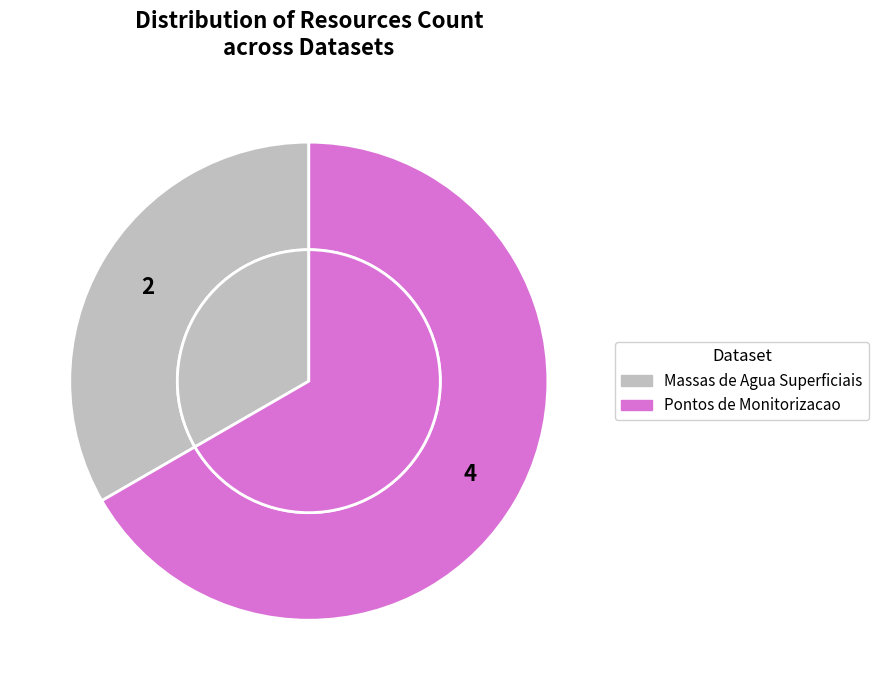

To the nearest percent, what is the combined percentage of Pontos de Monitorizacao and Massas de Agua Superficiais?

100%